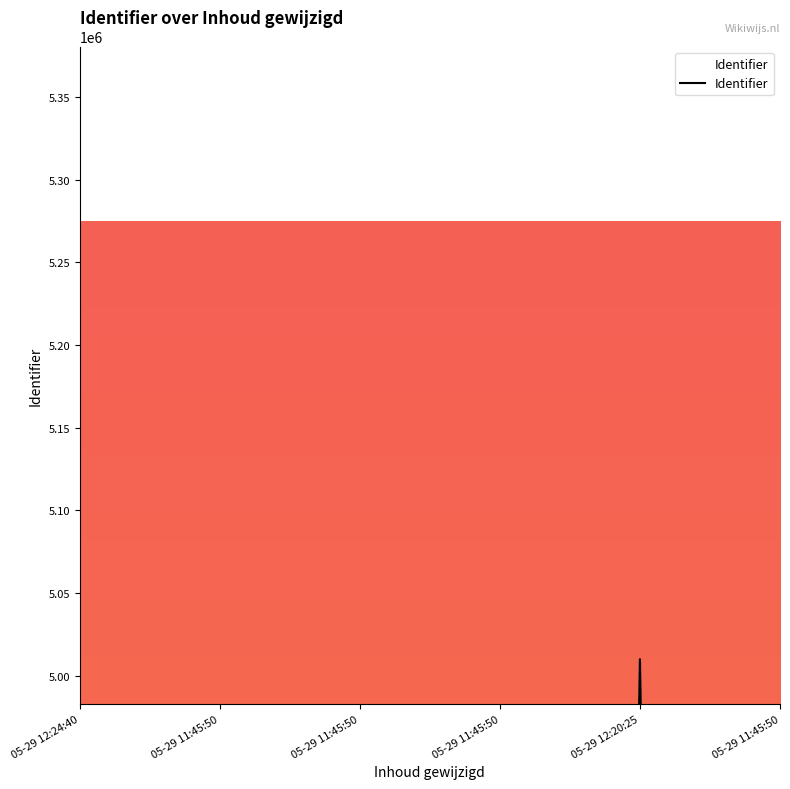

The chart shows a value of 451466.4 at 05-29 12:24:40. True or false?

False